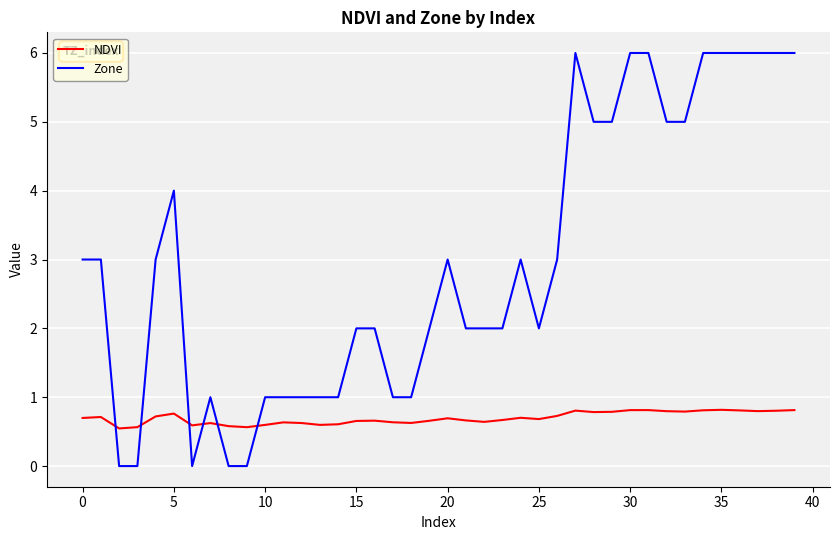

What is the maximum value for Zone?

6.0